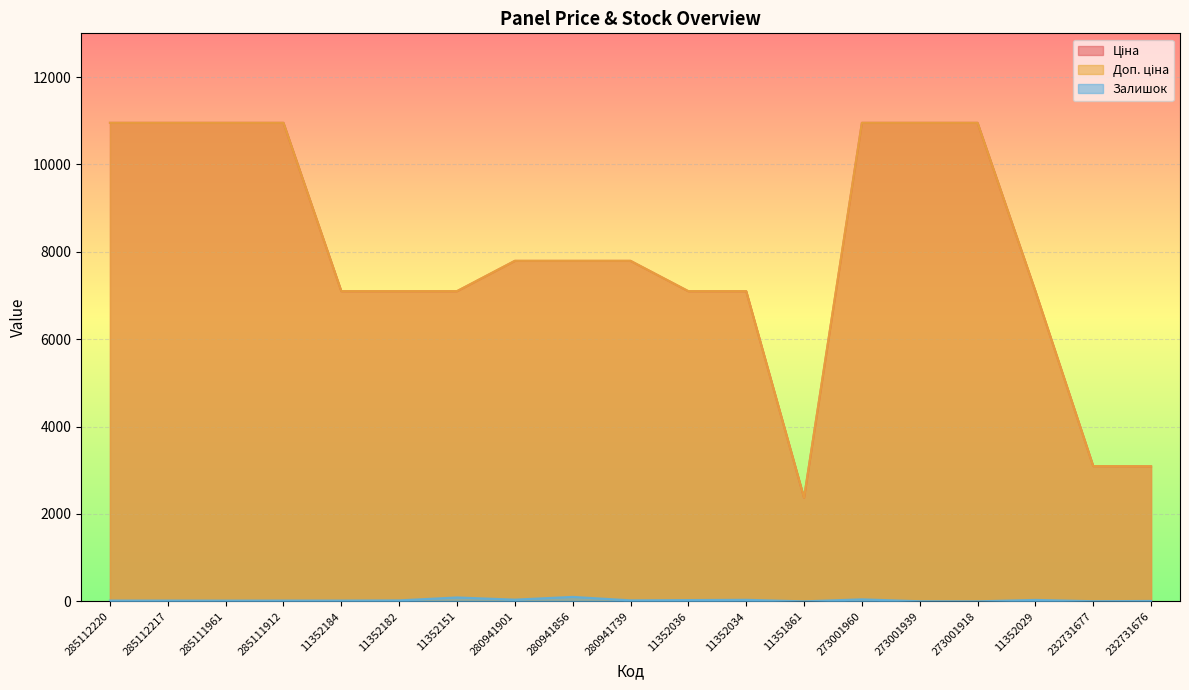

Reading left to right, transcribe all the data shown in this chart.

Ціна: 285112220=10952.0	285112217=10952.0	285111961=10952.0	285111912=10952.0	11352184=7098.8	11352182=7098.8	11352151=7098.8	280941901=7792.9	280941856=7792.9	280941739=7792.9	11352036=7098.8	11352034=7098.8	11351861=2372.4	273001960=10952.0	273001939=10952.0	273001918=10952.0	11352029=7098.8	232731677=3094.7	232731676=3091.2
Доп. ціна: 285112220=10952.0	285112217=10952.0	285111961=10952.0	285111912=10952.0	11352184=7098.8	11352182=7098.8	11352151=7098.8	280941901=7792.9	280941856=7792.9	280941739=7792.9	11352036=7098.8	11352034=7098.8	11351861=2372.0	273001960=10952.0	273001939=10952.0	273001918=10952.0	11352029=7098.8	232731677=3095.0	232731676=3091.0
Залишок: 285112220=18.0	285112217=18.0	285111961=17.0	285111912=18.0	11352184=18.0	11352182=22.0	11352151=89.0	280941901=39.0	280941856=102.0	280941739=23.0	11352036=29.0	11352034=35.0	11351861=0.0	273001960=46.0	273001939=2.0	273001918=0.0	11352029=33.0	232731677=3.0	232731676=9.0